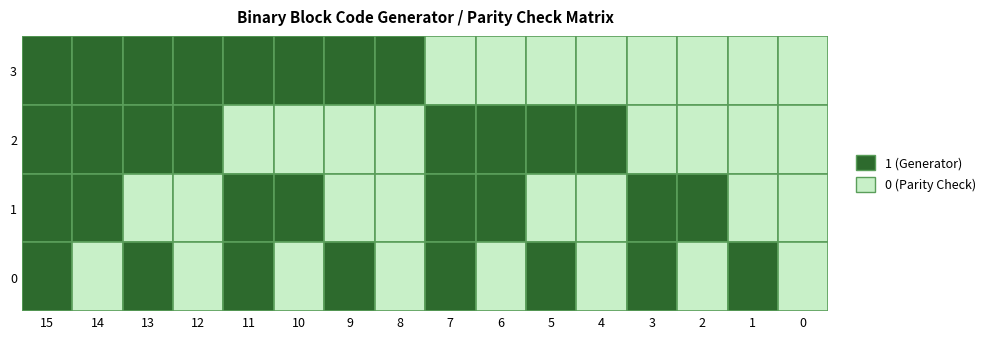

How many values in 2 are above zero?

8